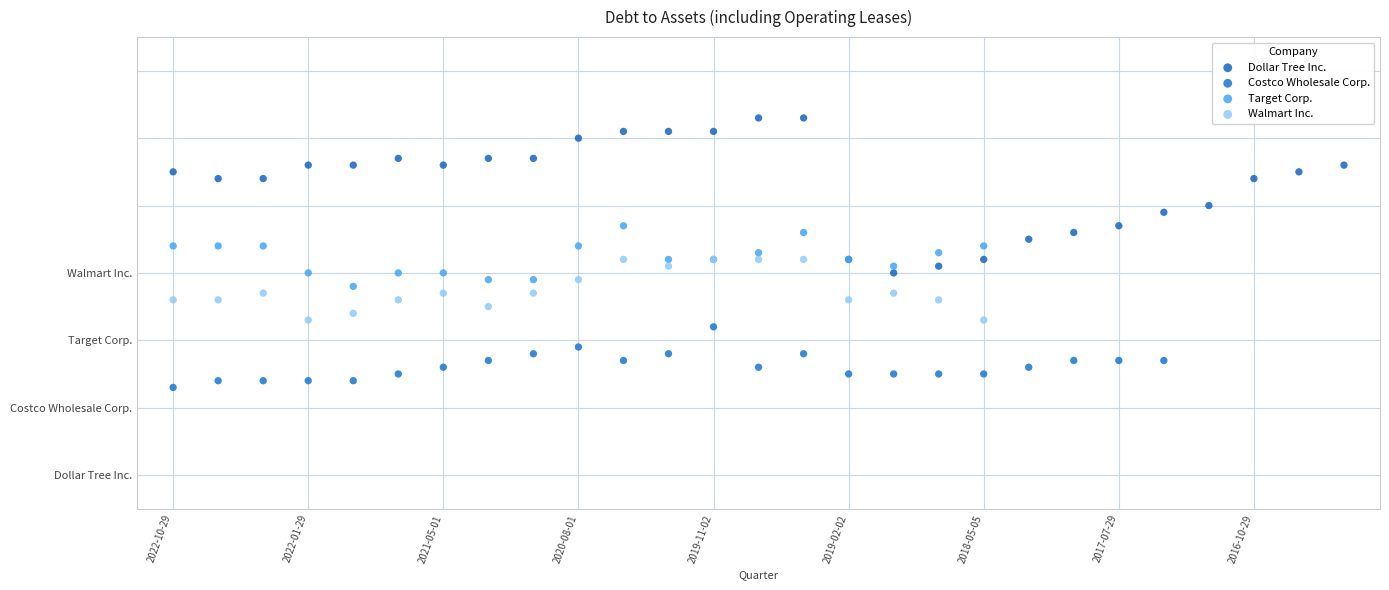

Which series contains the highest Y value?

Dollar Tree Inc.